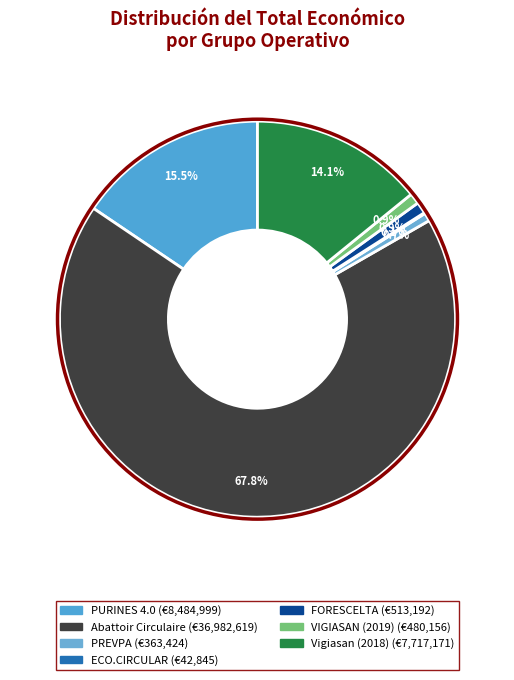

What is the change in value from Abattoir Circulaire to PREVPA?

-36619195